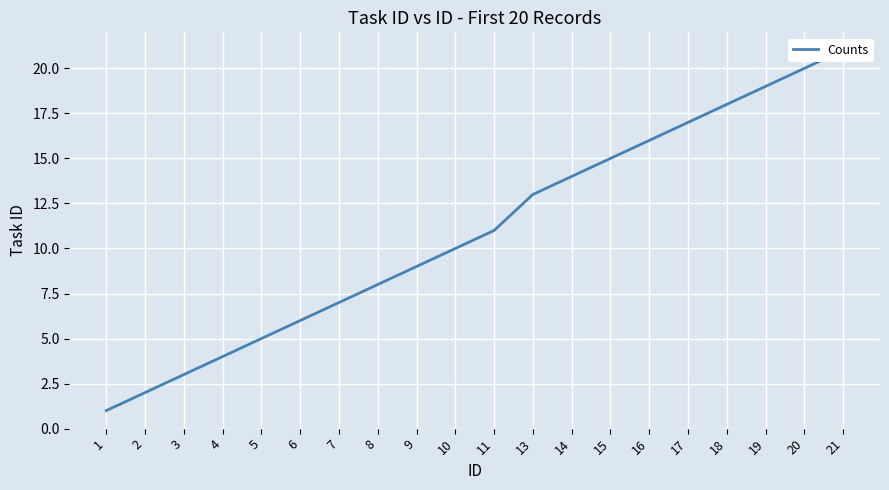

True or false: the data has more than 1 interior local peaks.

False